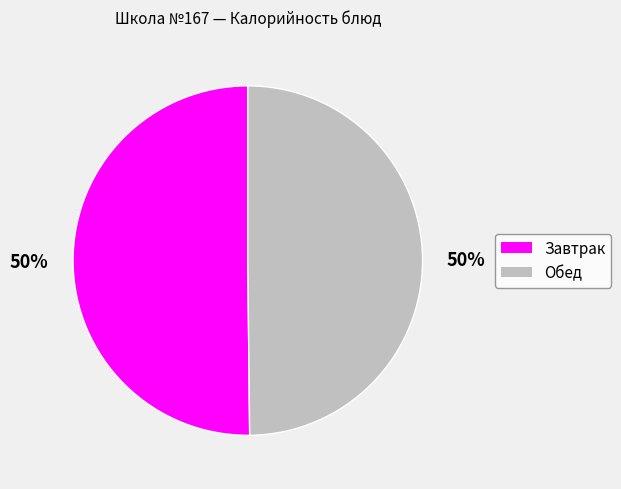

To the nearest percent, what is the average slice percentage?

50%